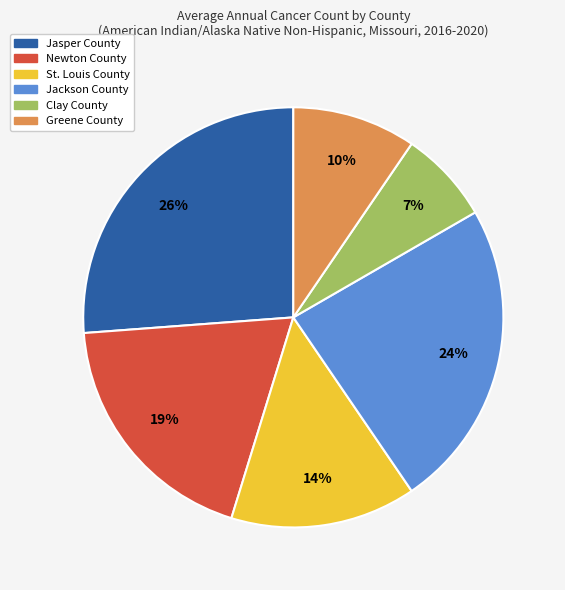

The Greene County slice represents 21% of the pie. True or false?

False